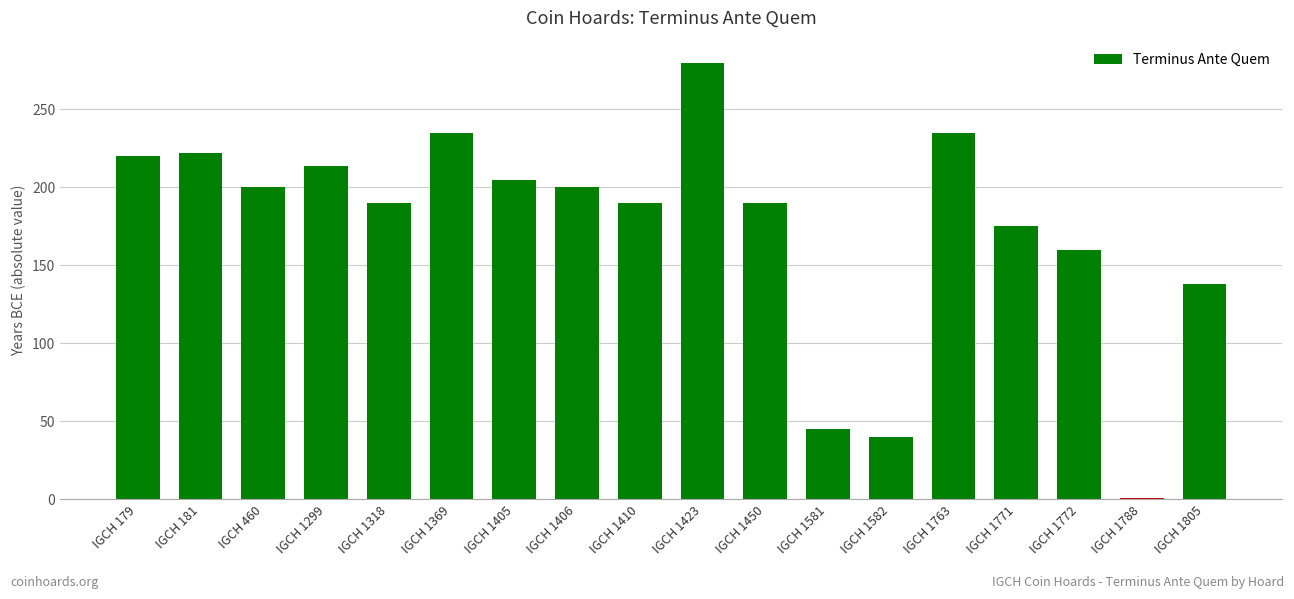

What is the smallest value displayed?

1